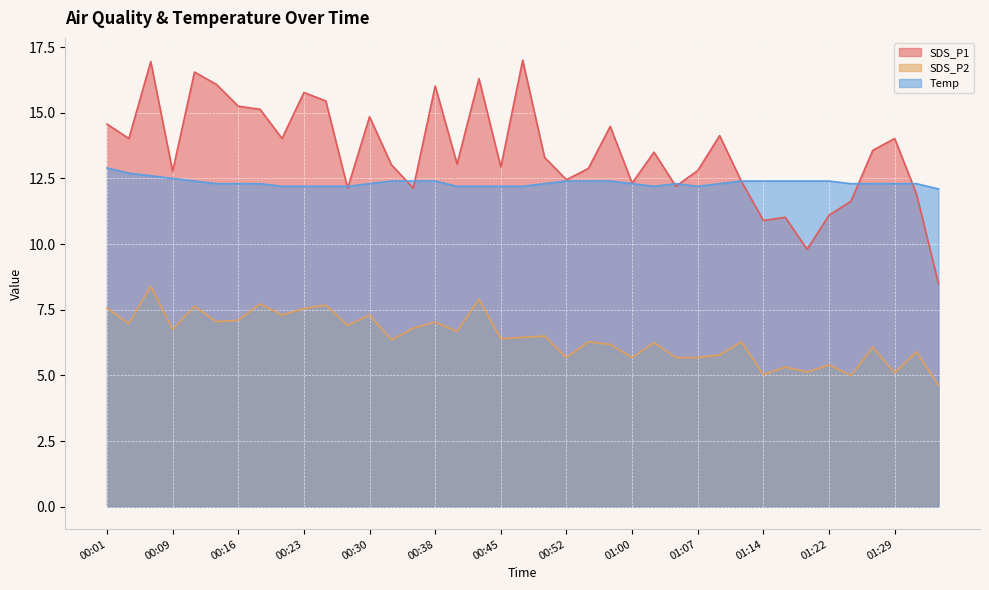

Is it true that SDS_P1 equals 12.4 at 01:12?

True